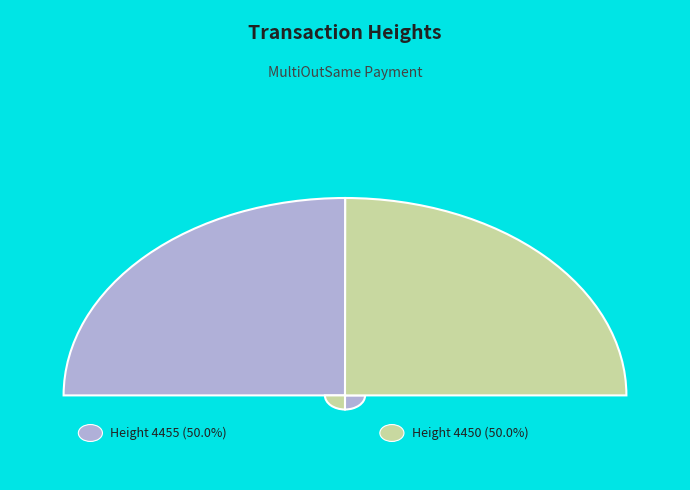

Rank the categories by value from lowest to highest.

4450, 4455